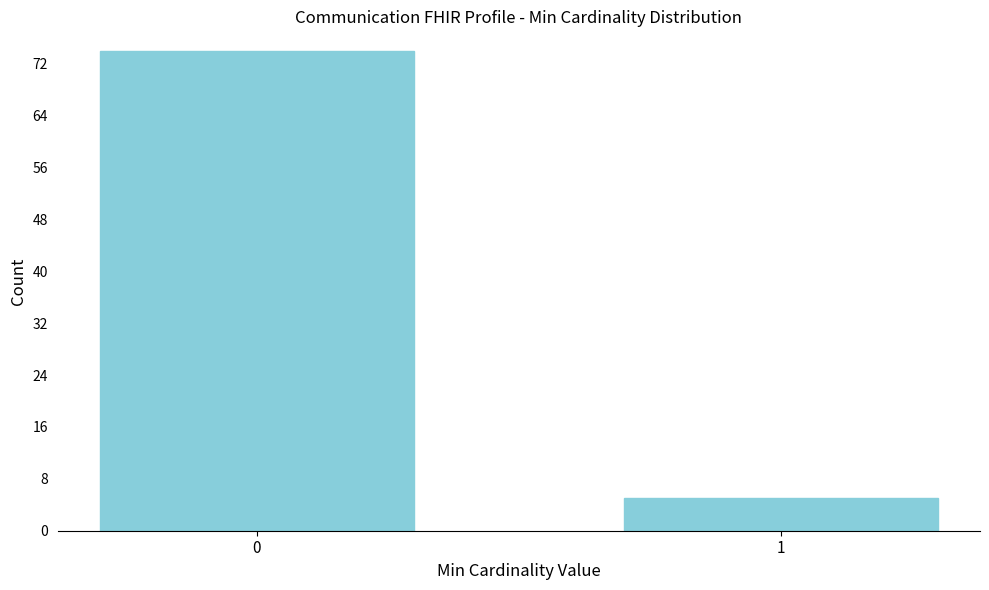

Reading right to left, what are all the values shown in this chart?

1=5	0=74